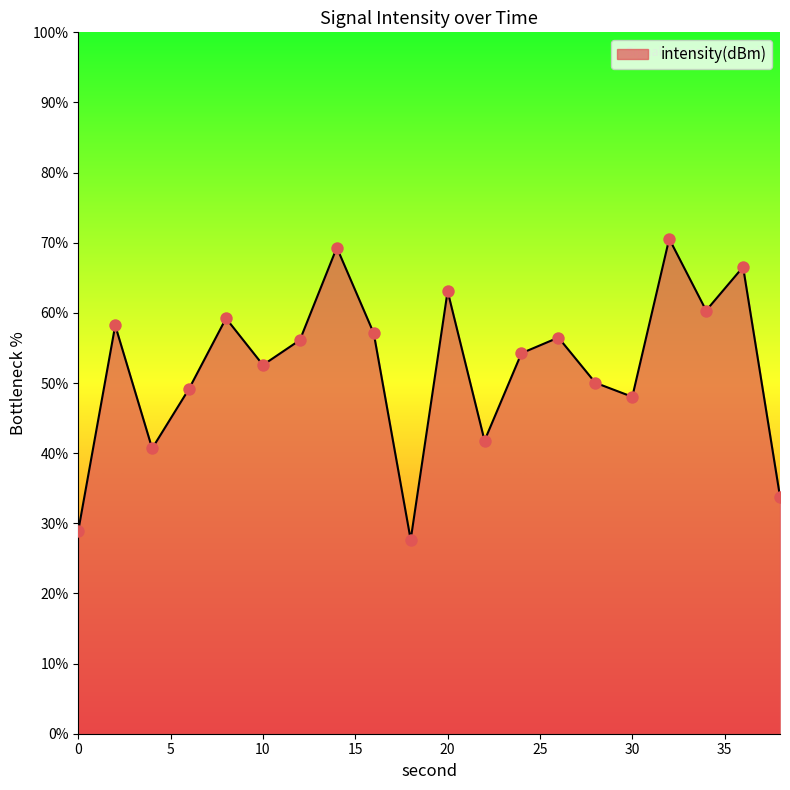

Between 34 and 24, which is larger?

34